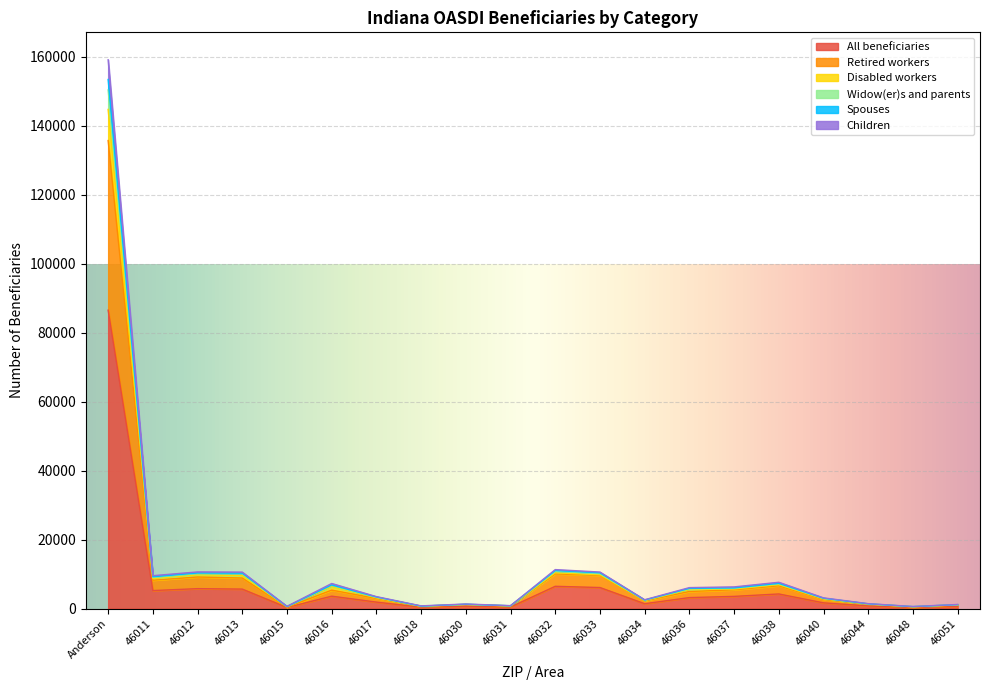

Where is All beneficiaries nearest to the value 43401?

46032